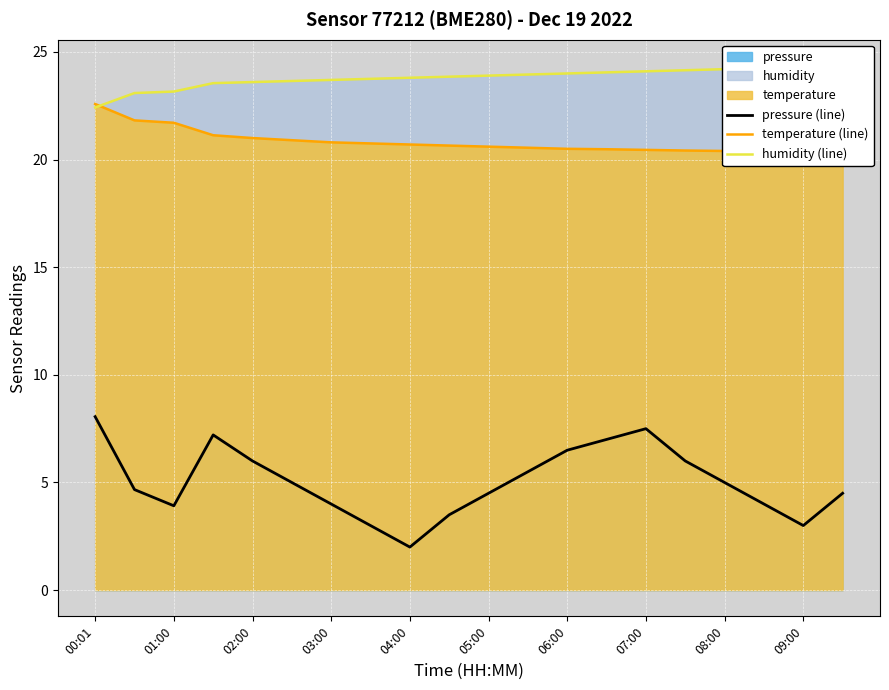

True or false: temperature (line) has more than 2 points higher than both neighbors.

False